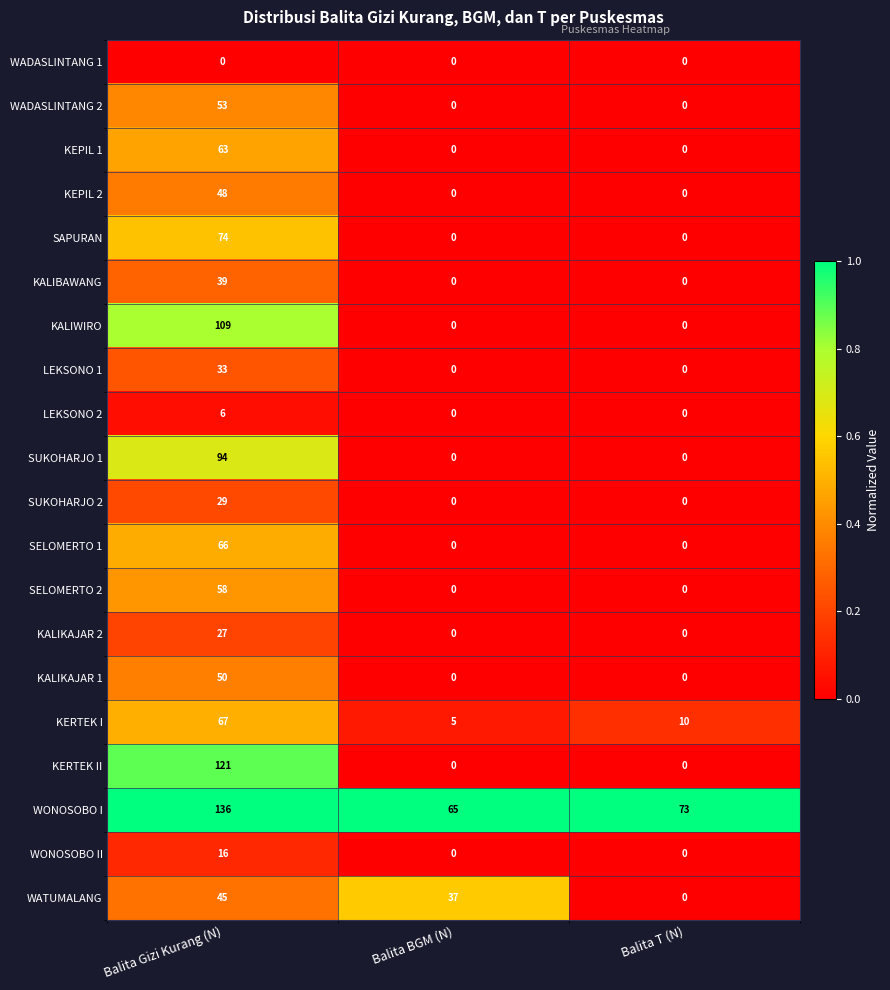

What is the average value of the KALIKAJAR 1 series?

17